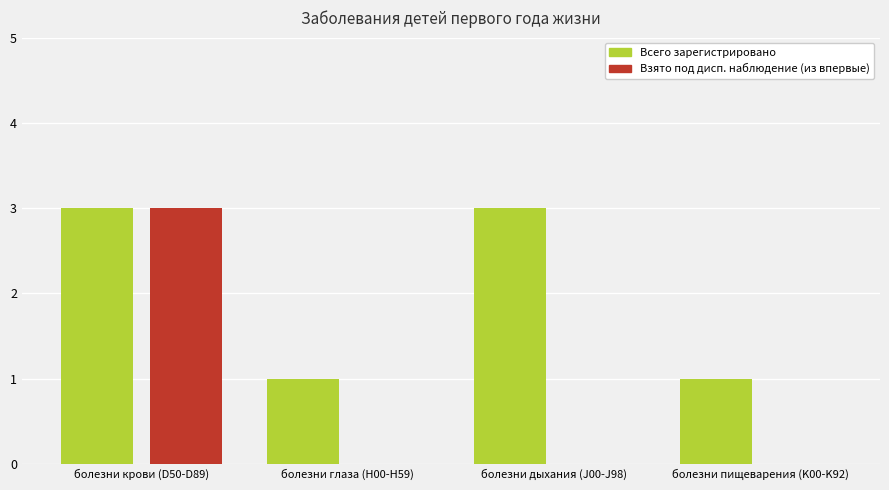

Which series changed the most between болезни крови (D50-D89) and болезни дыхания (J00-J98)?

Взято под дисп. наблюдение (из впервые)